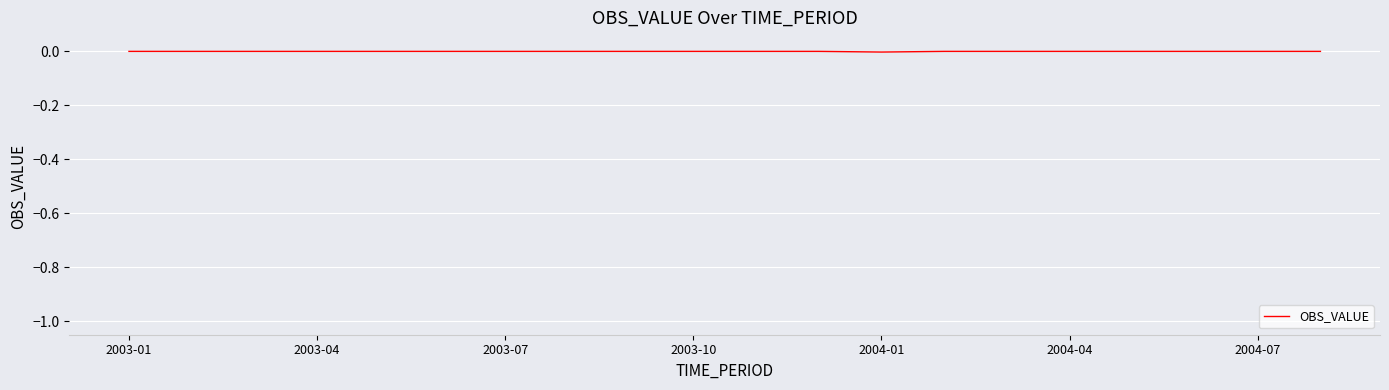

True or false: the data shows 0.0 at 2004-04.

True